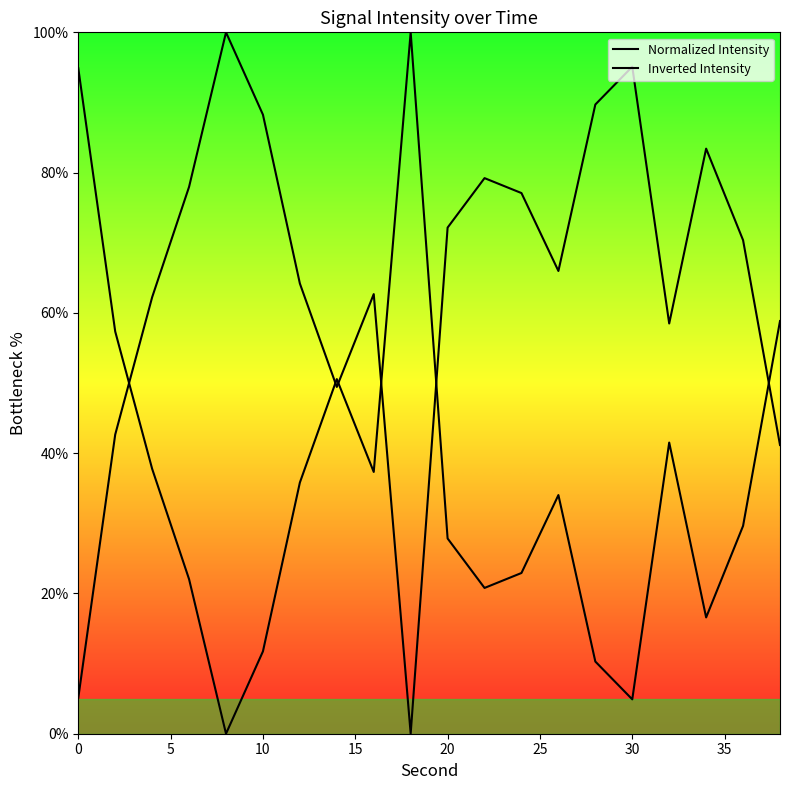

True or false: Normalized Intensity and Inverted Intensity intersect in this chart.

True